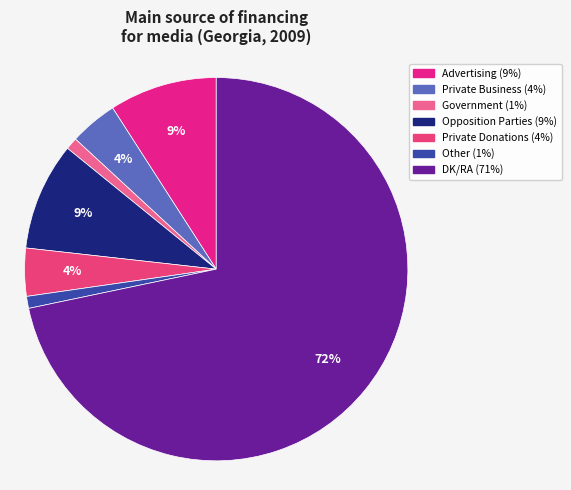

Is there a majority slice in this chart?

Yes